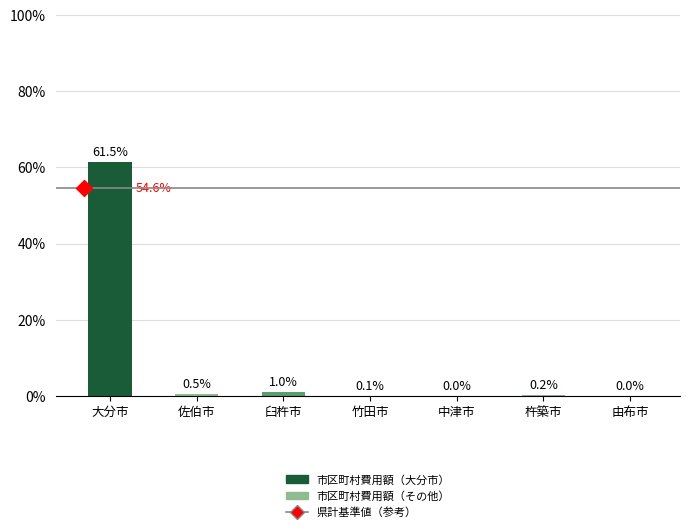

Read the value at 臼杵市.

1.0